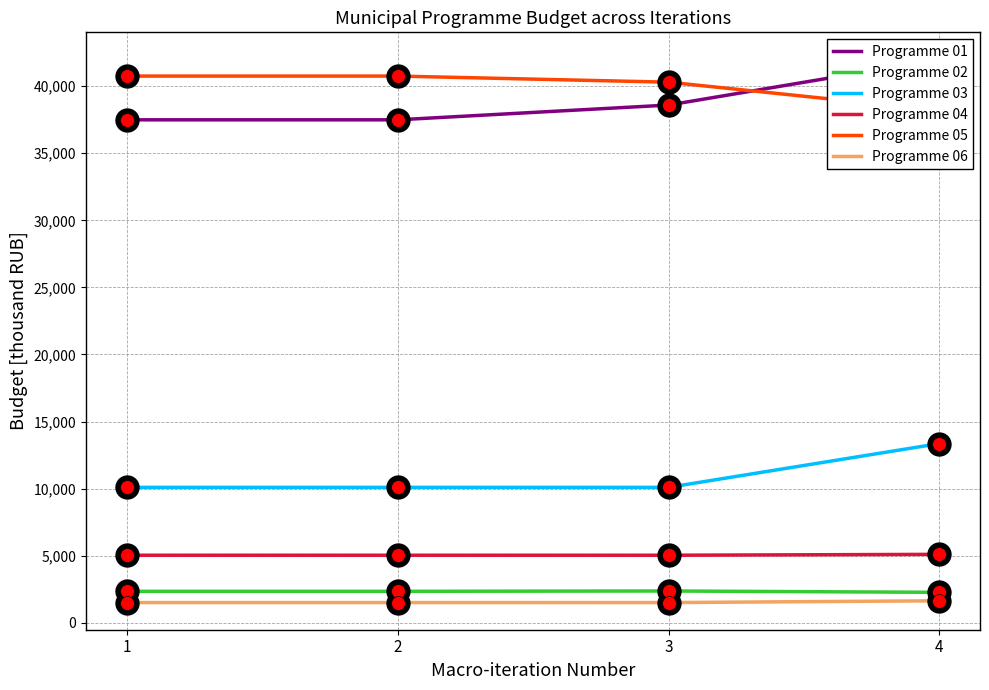

What is the difference between the Programme 04 values at 1 and 4?

65.0